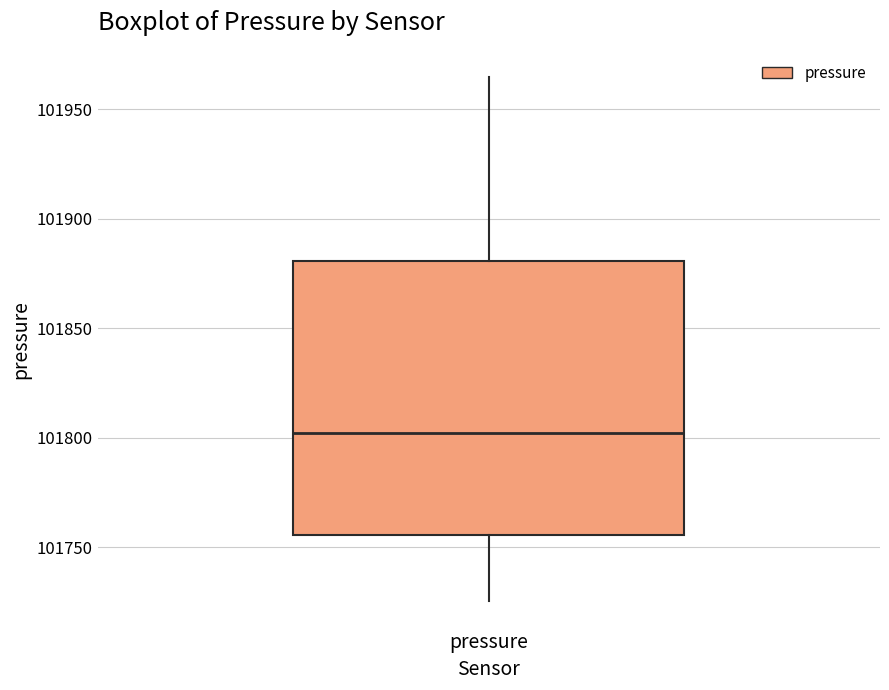

Where does the median line of the box for pressure sit on the y-axis? The values are not printed on the chart, so give them approximately, as read against the axis.

101800